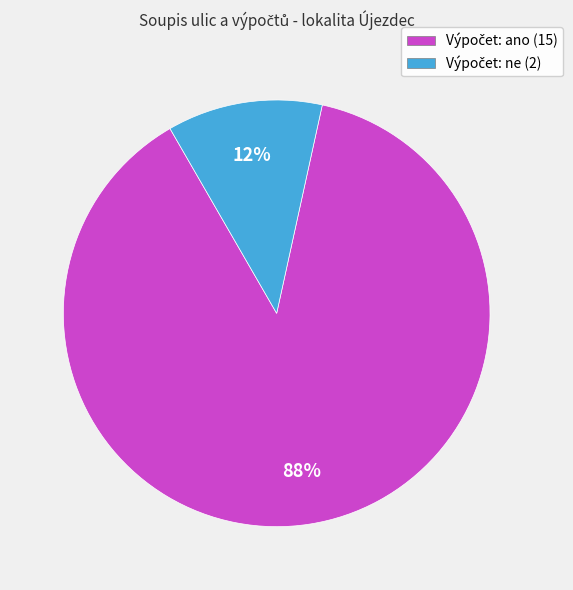

To the nearest percent, what is the difference between the largest and smallest slice percentages?

76%